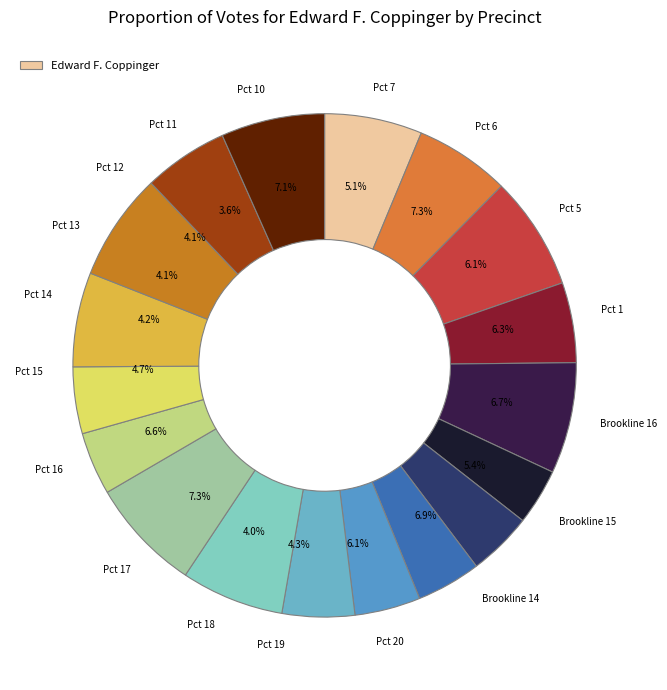

Count the number of slices in the pie.

18